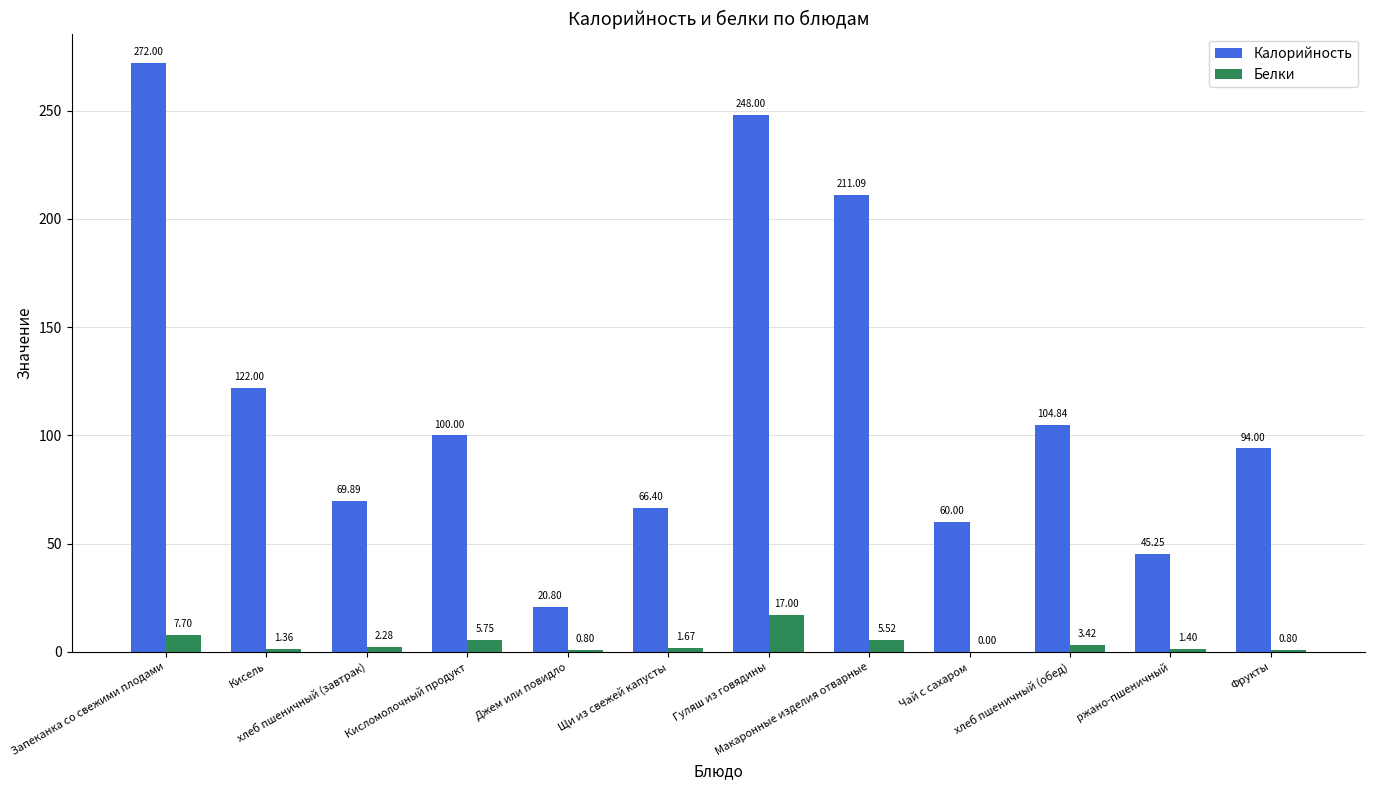

What is the sum of all Калорийность values?

1414.3